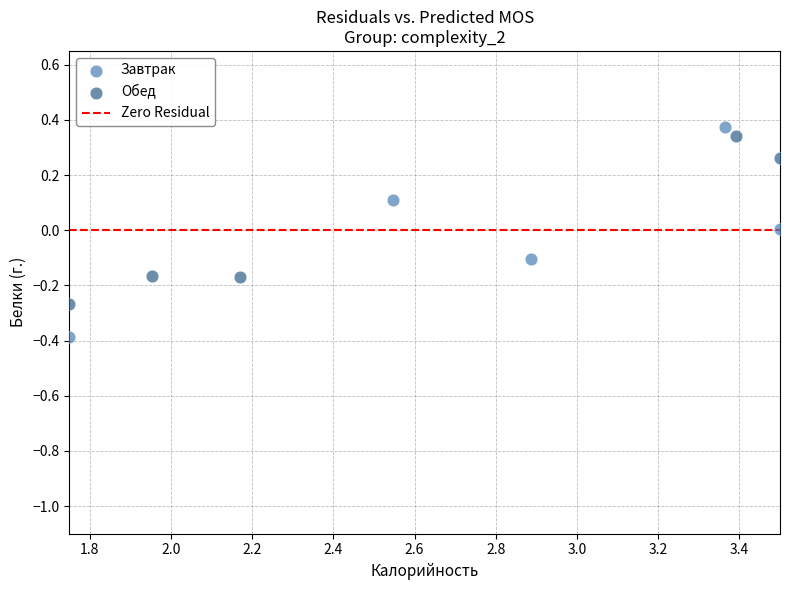

Which series has the largest Y range (max minus min)?

Завтрак